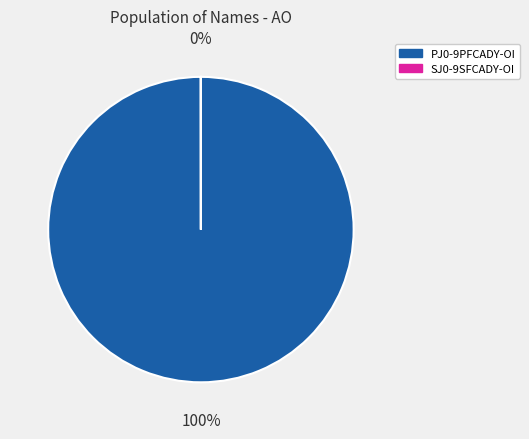

To the nearest percent, what is the difference between the largest and smallest slice percentages?

100%